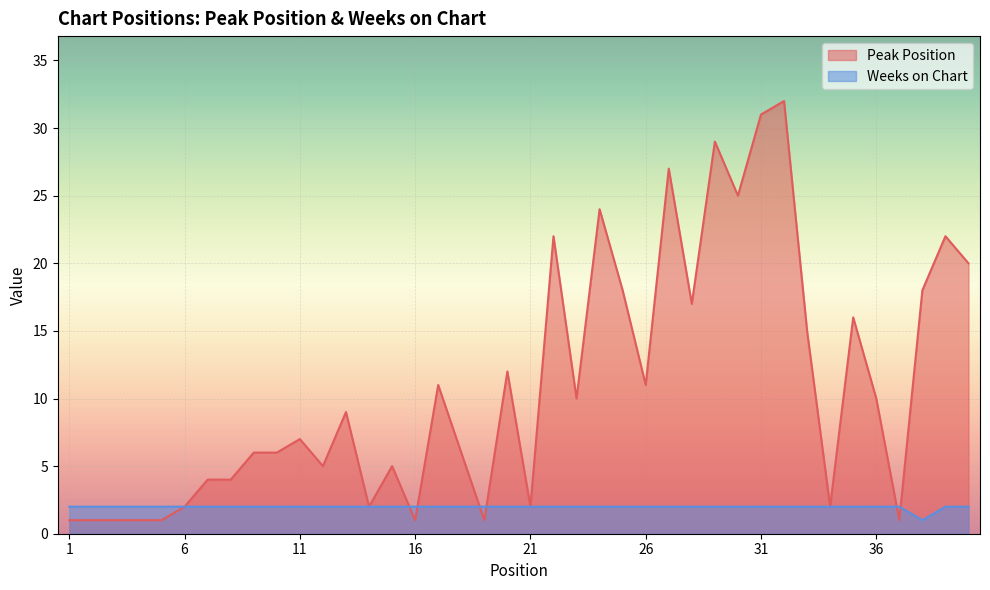

The Peak Position series shows 20 at 40. True or false?

True